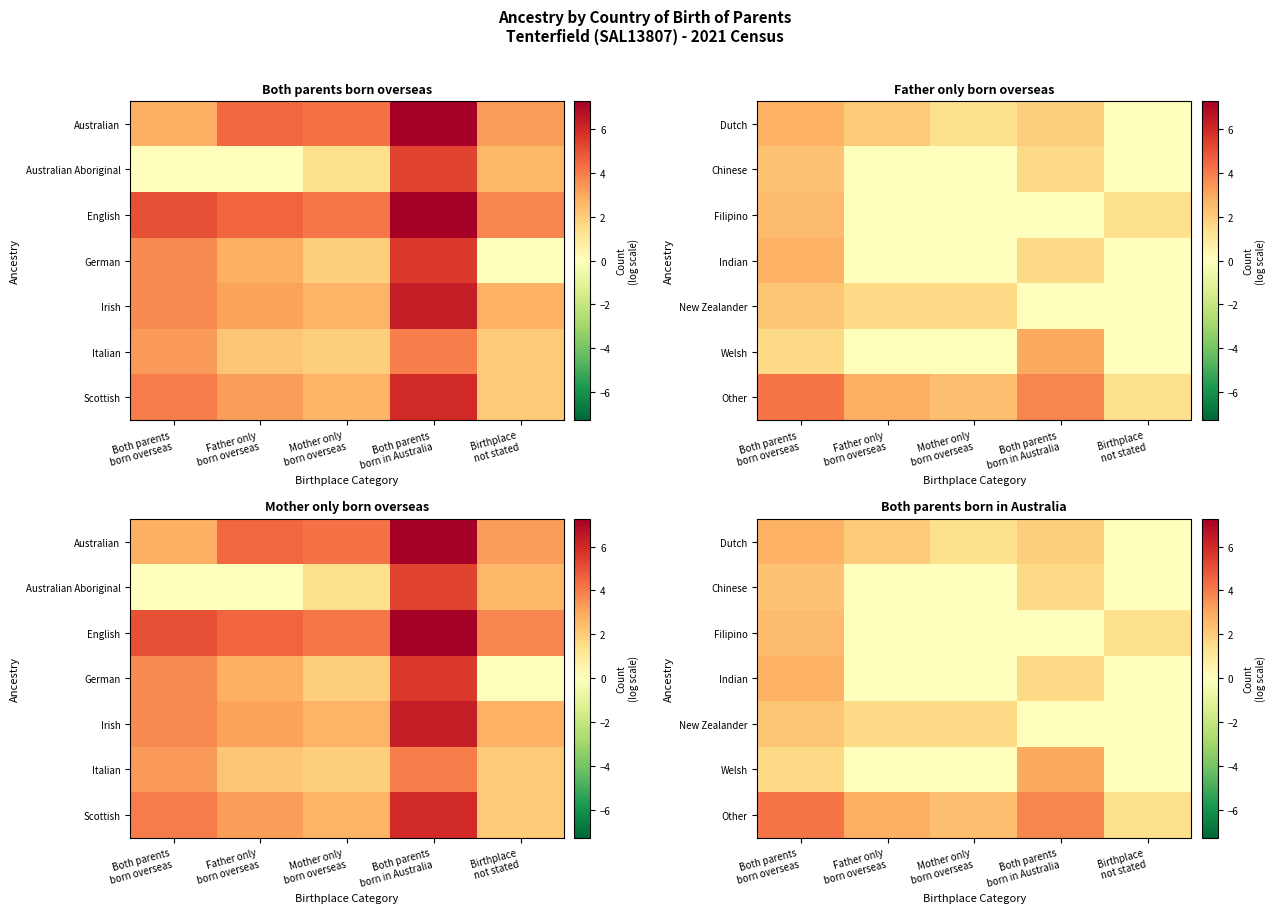

Between Mother only
born overseas and Both parents
born overseas, which is larger?

Both parents
born overseas